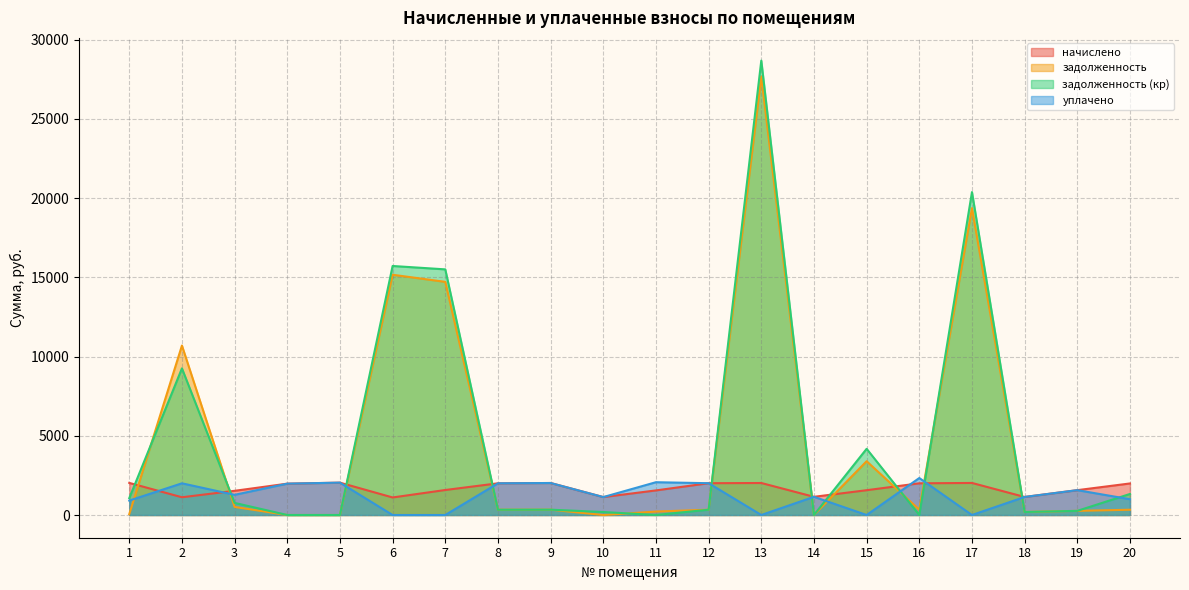

How many lines are shown in the chart?

4